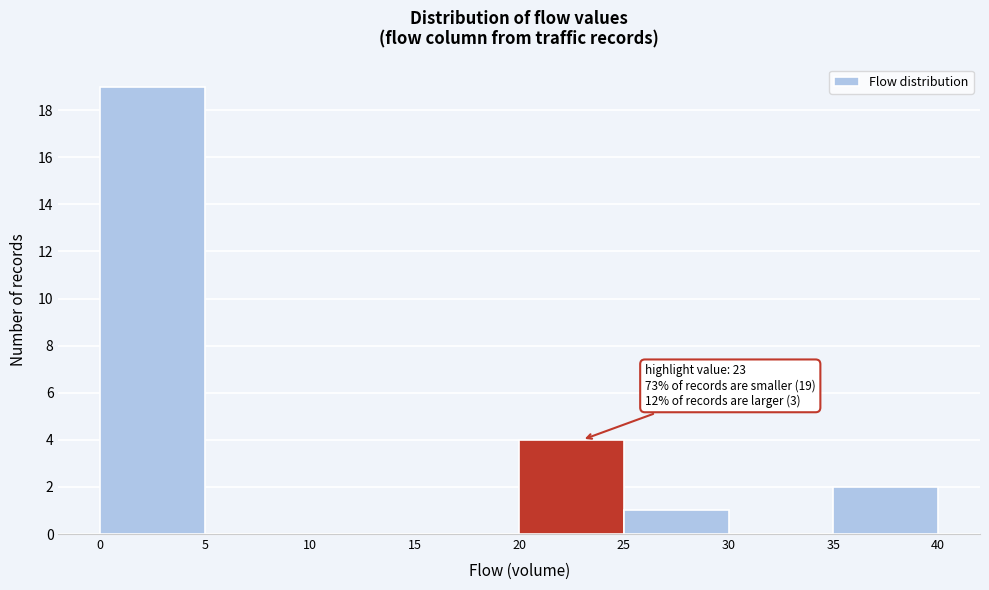

Which range on the x-axis has the tallest bar?

0 to 5